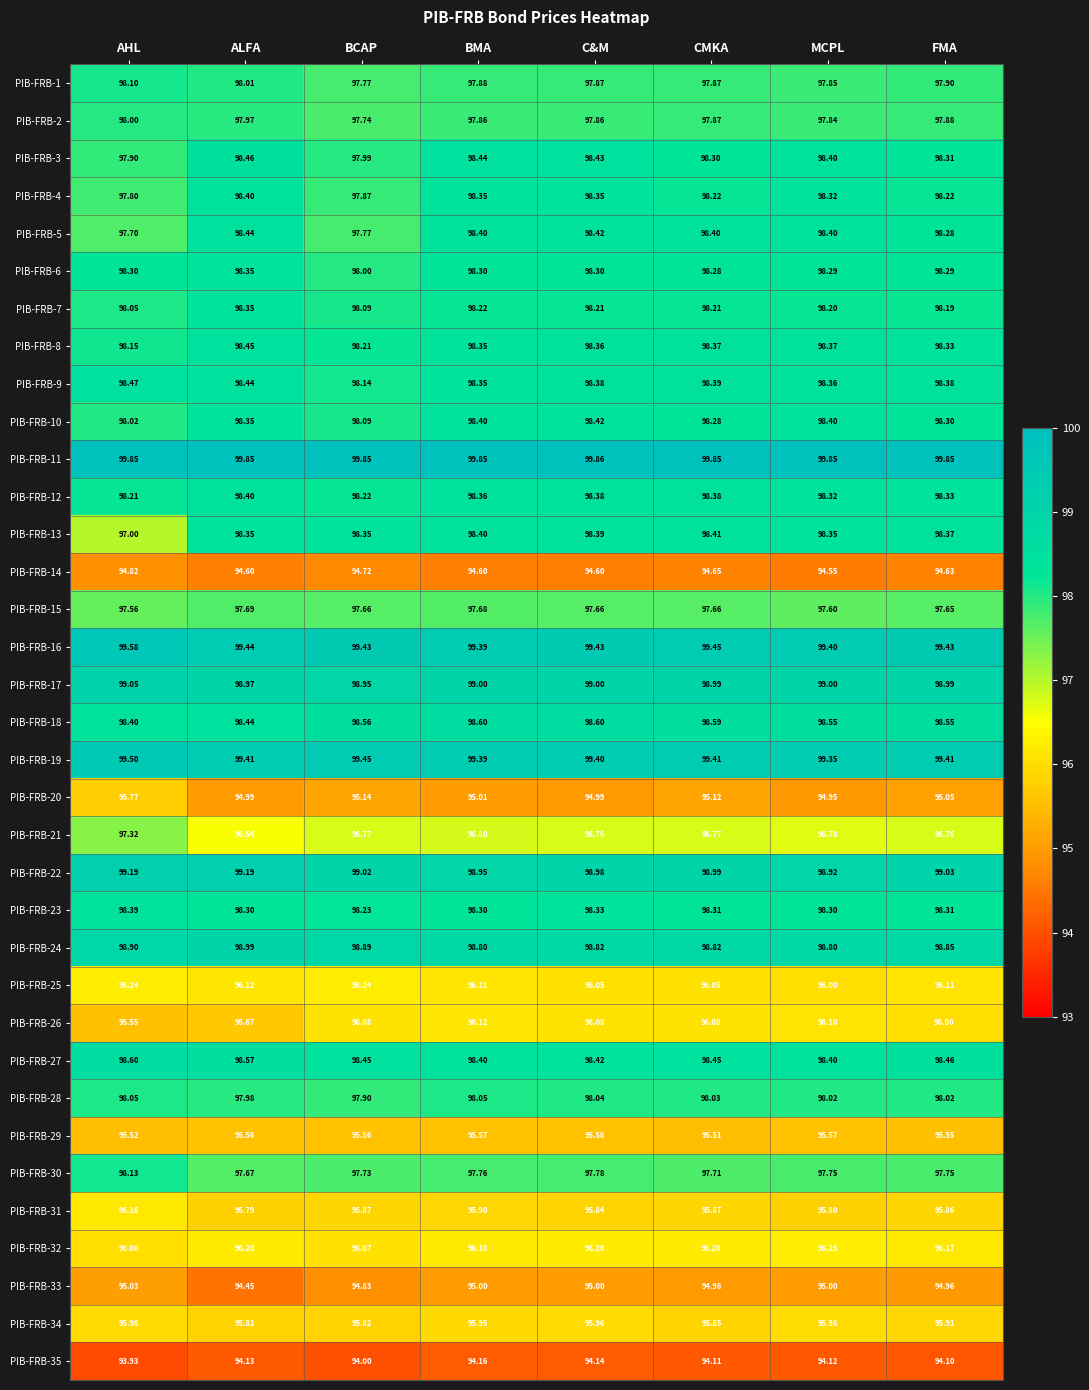

Where is PIB-FRB-32 nearest to the value 96?

AHL